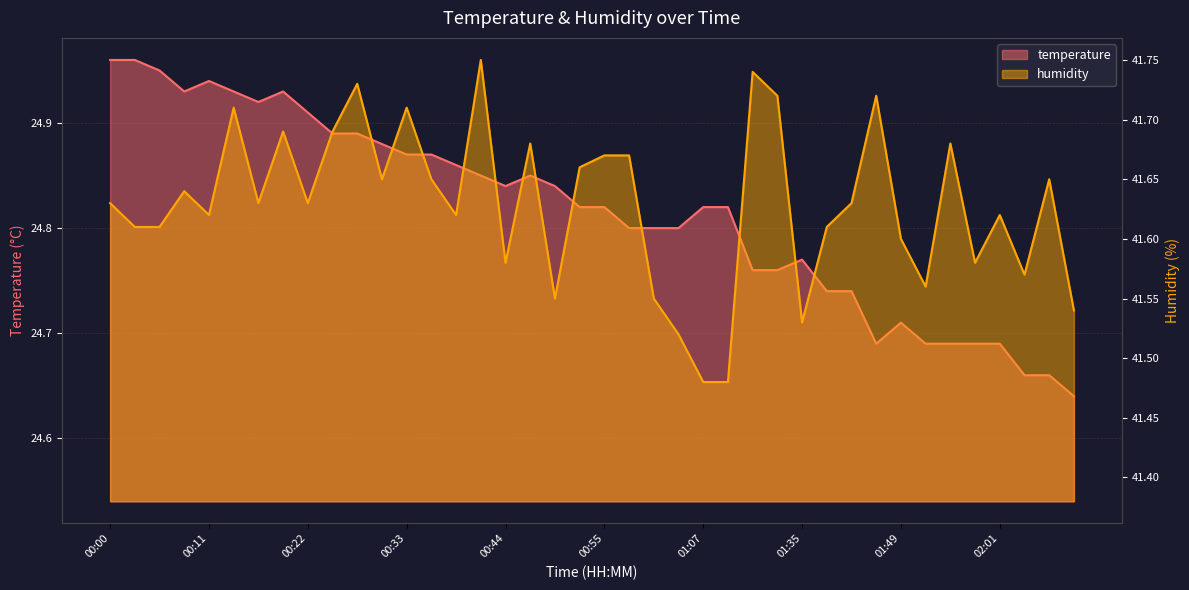

At which category does temperature reach its first local valley?

00:09